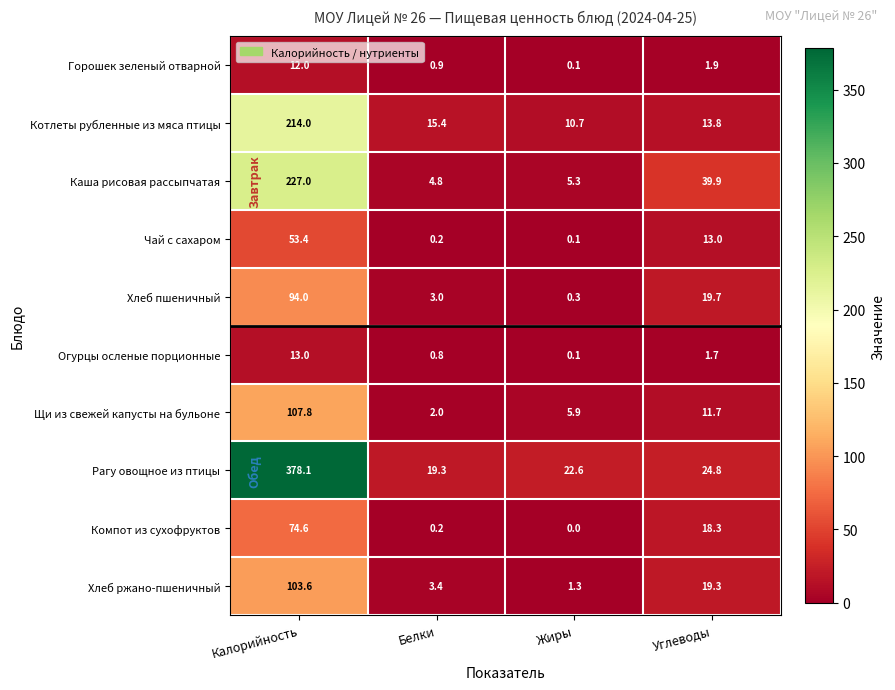

What is the greatest value displayed?

378.1